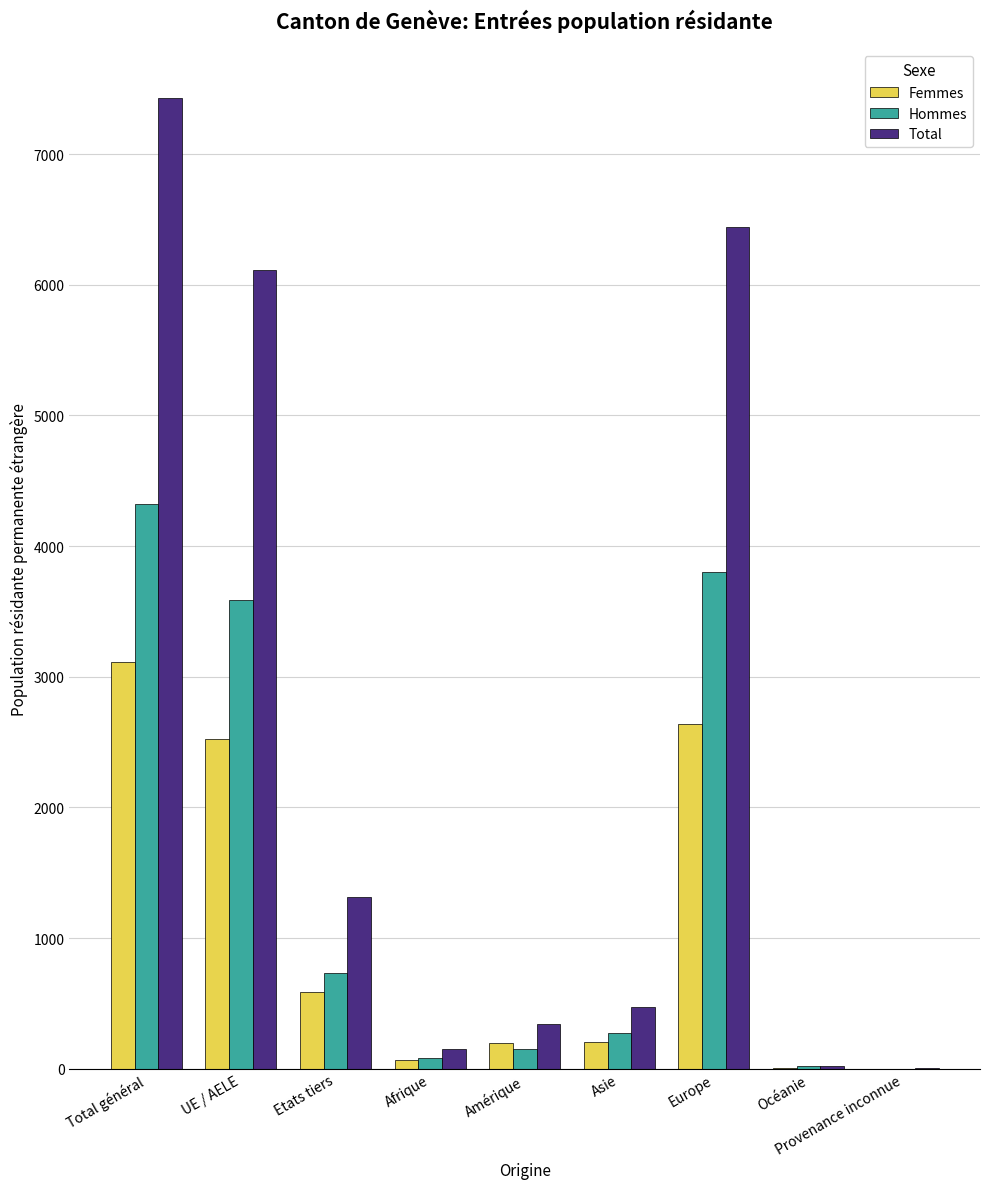

Between UE / AELE and Amérique, which series saw the biggest shift?

Total